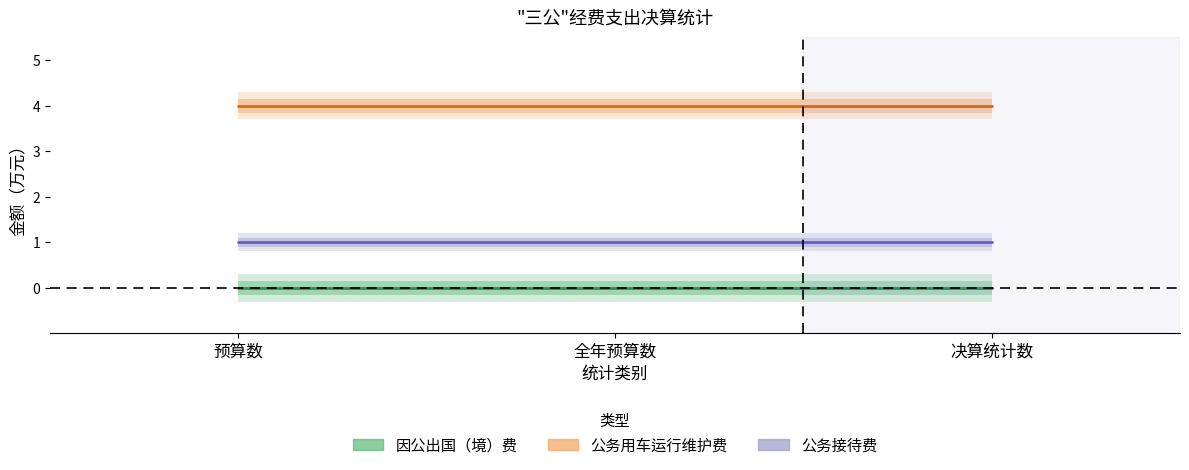

Is it true that 公务用车运行维护费 equals 4 at 预算数?

True